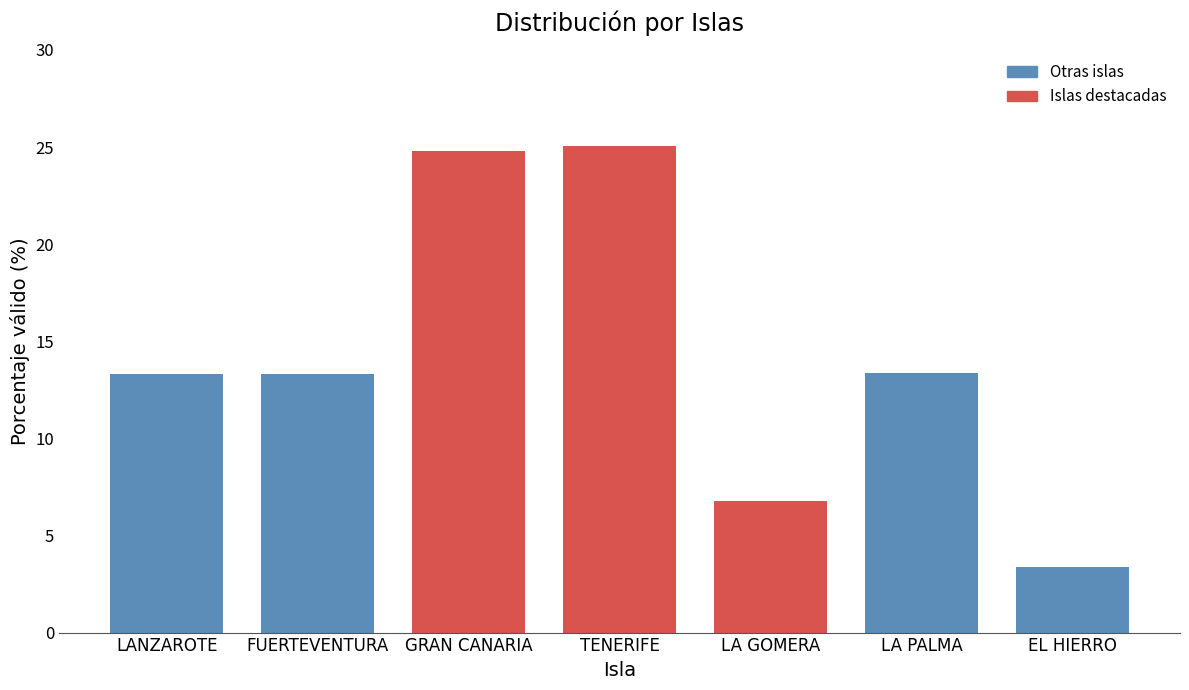

Which label corresponds to the smallest value in the chart?

EL HIERRO